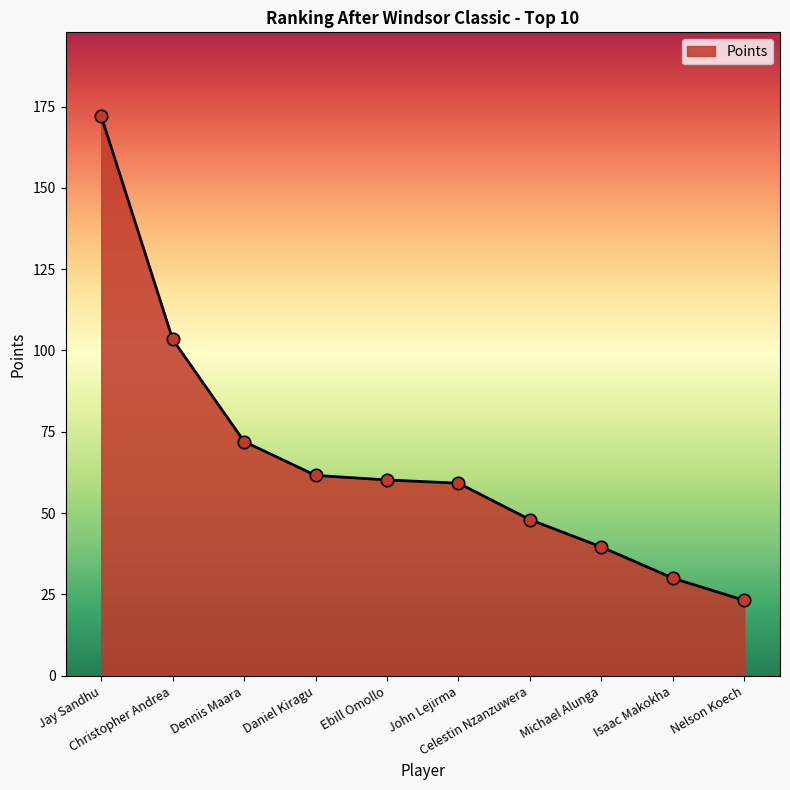

Which has a higher value, Dennis Maara or John Lejirma?

Dennis Maara